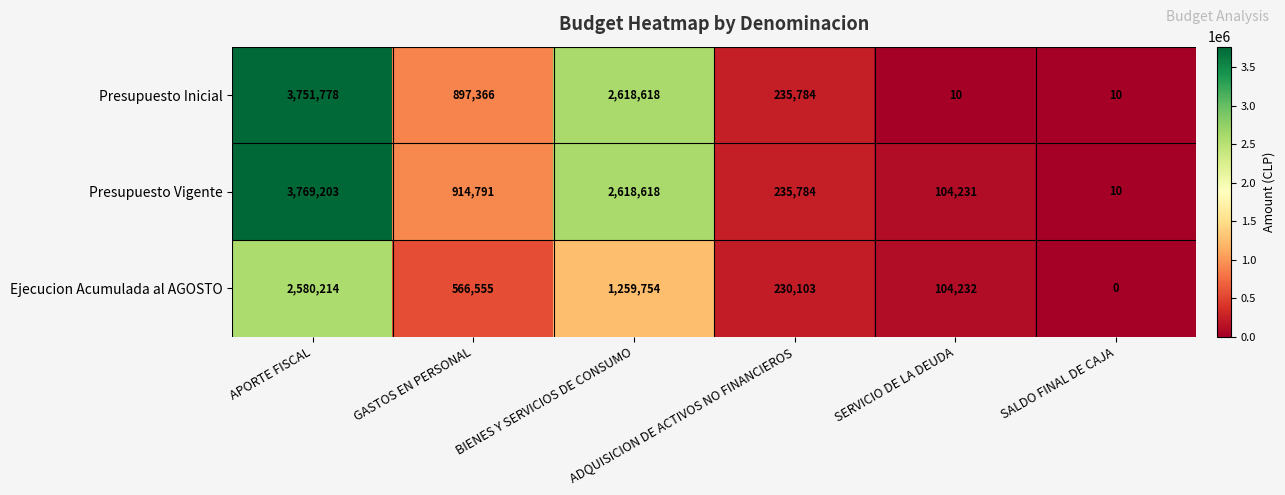

What is the average value of the Presupuesto Inicial series?

1250594